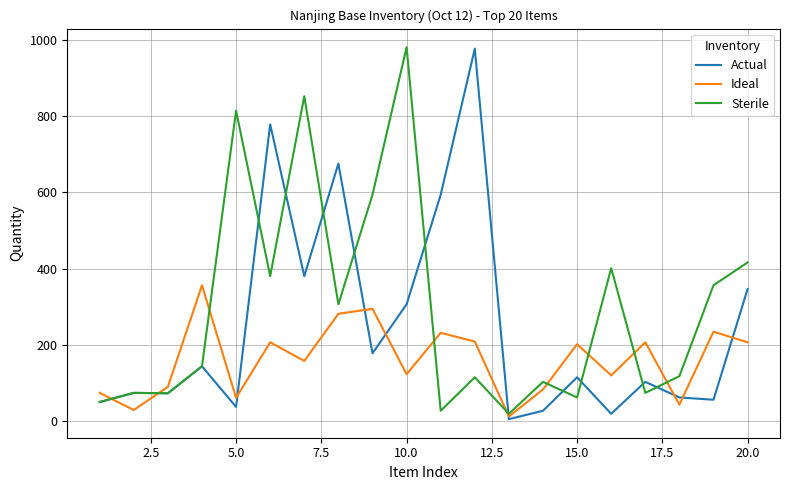

What is the sum of all Actual values?

4989